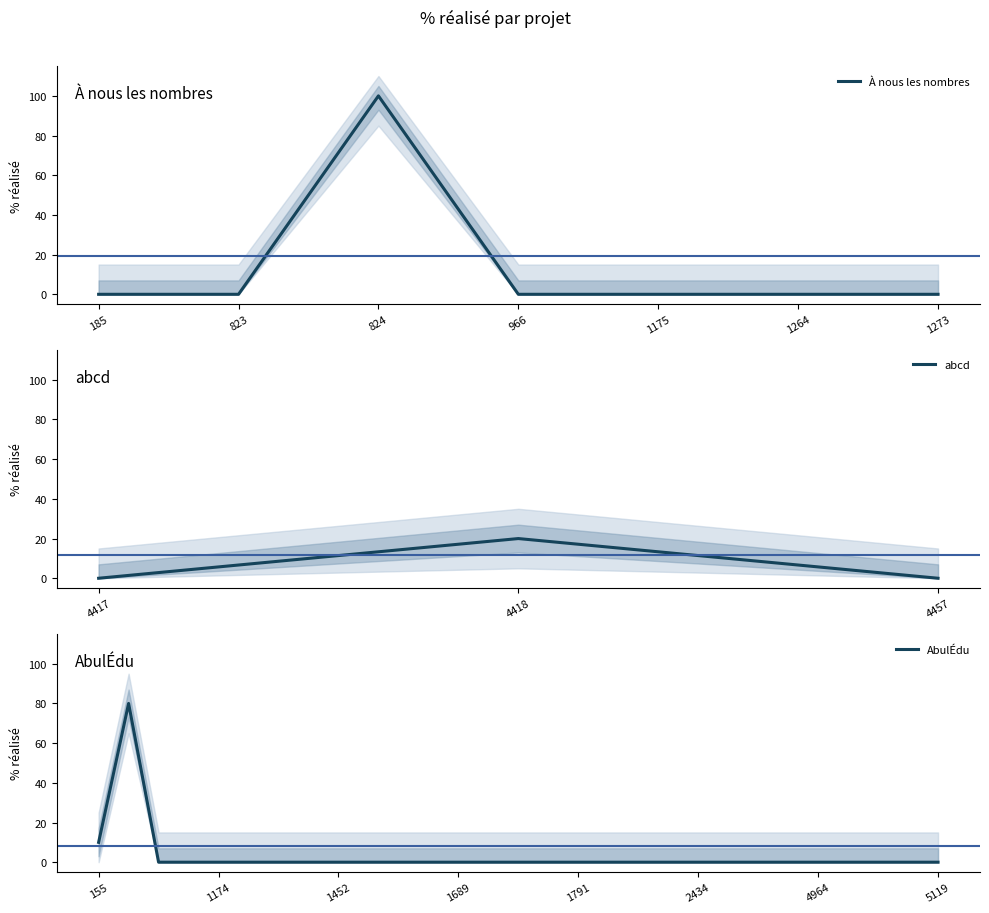

What is the highest value of the À nous les nombres series?

100